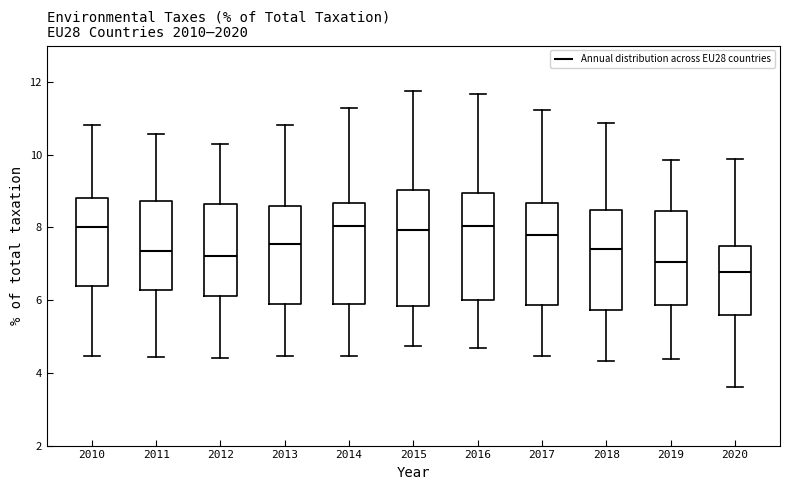

Where does the median line of the box at x = 2015 sit on the y-axis? The values are not printed on the chart, so give them approximately, as read against the axis.

8.0